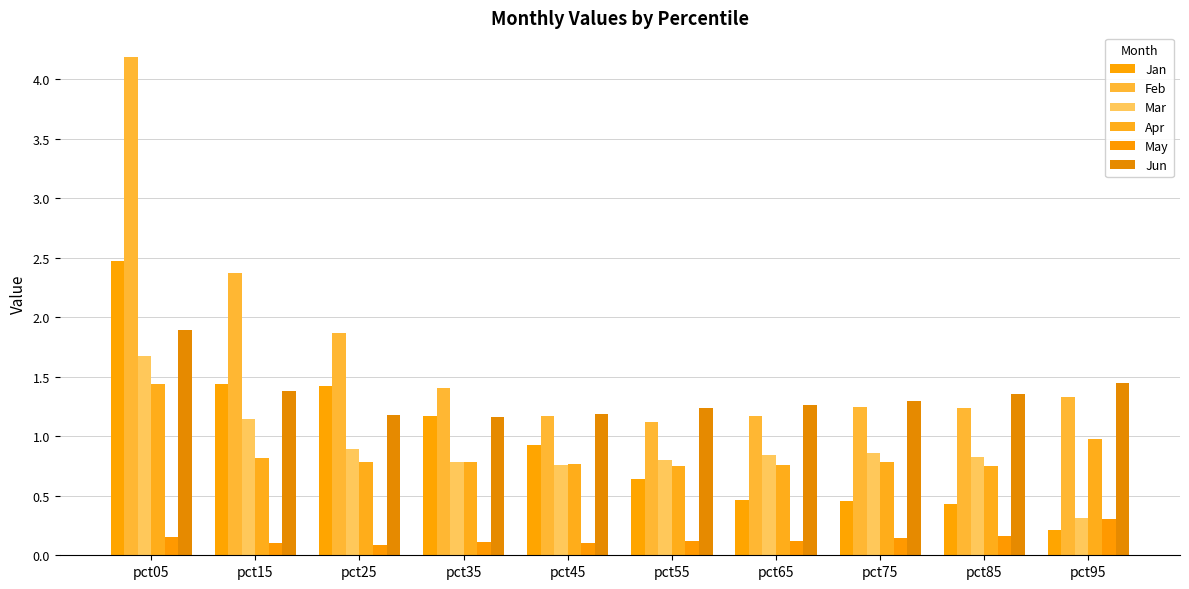

What is the maximum value shown in the chart?

4.2